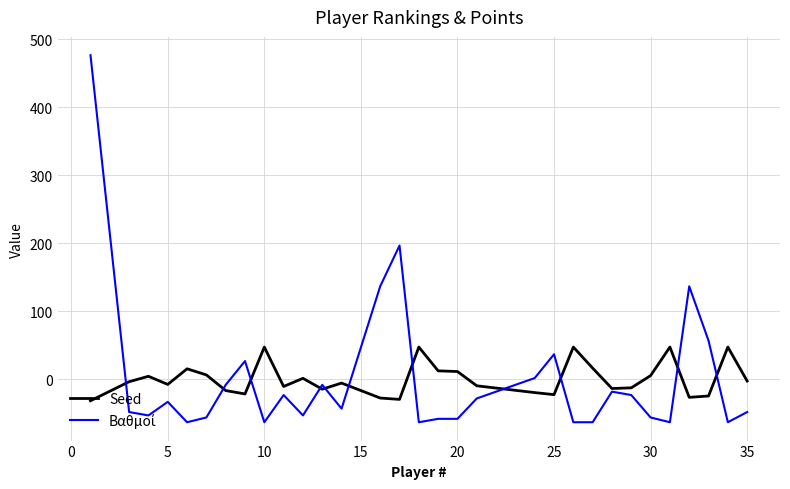

What is the smallest value displayed?

-63.5